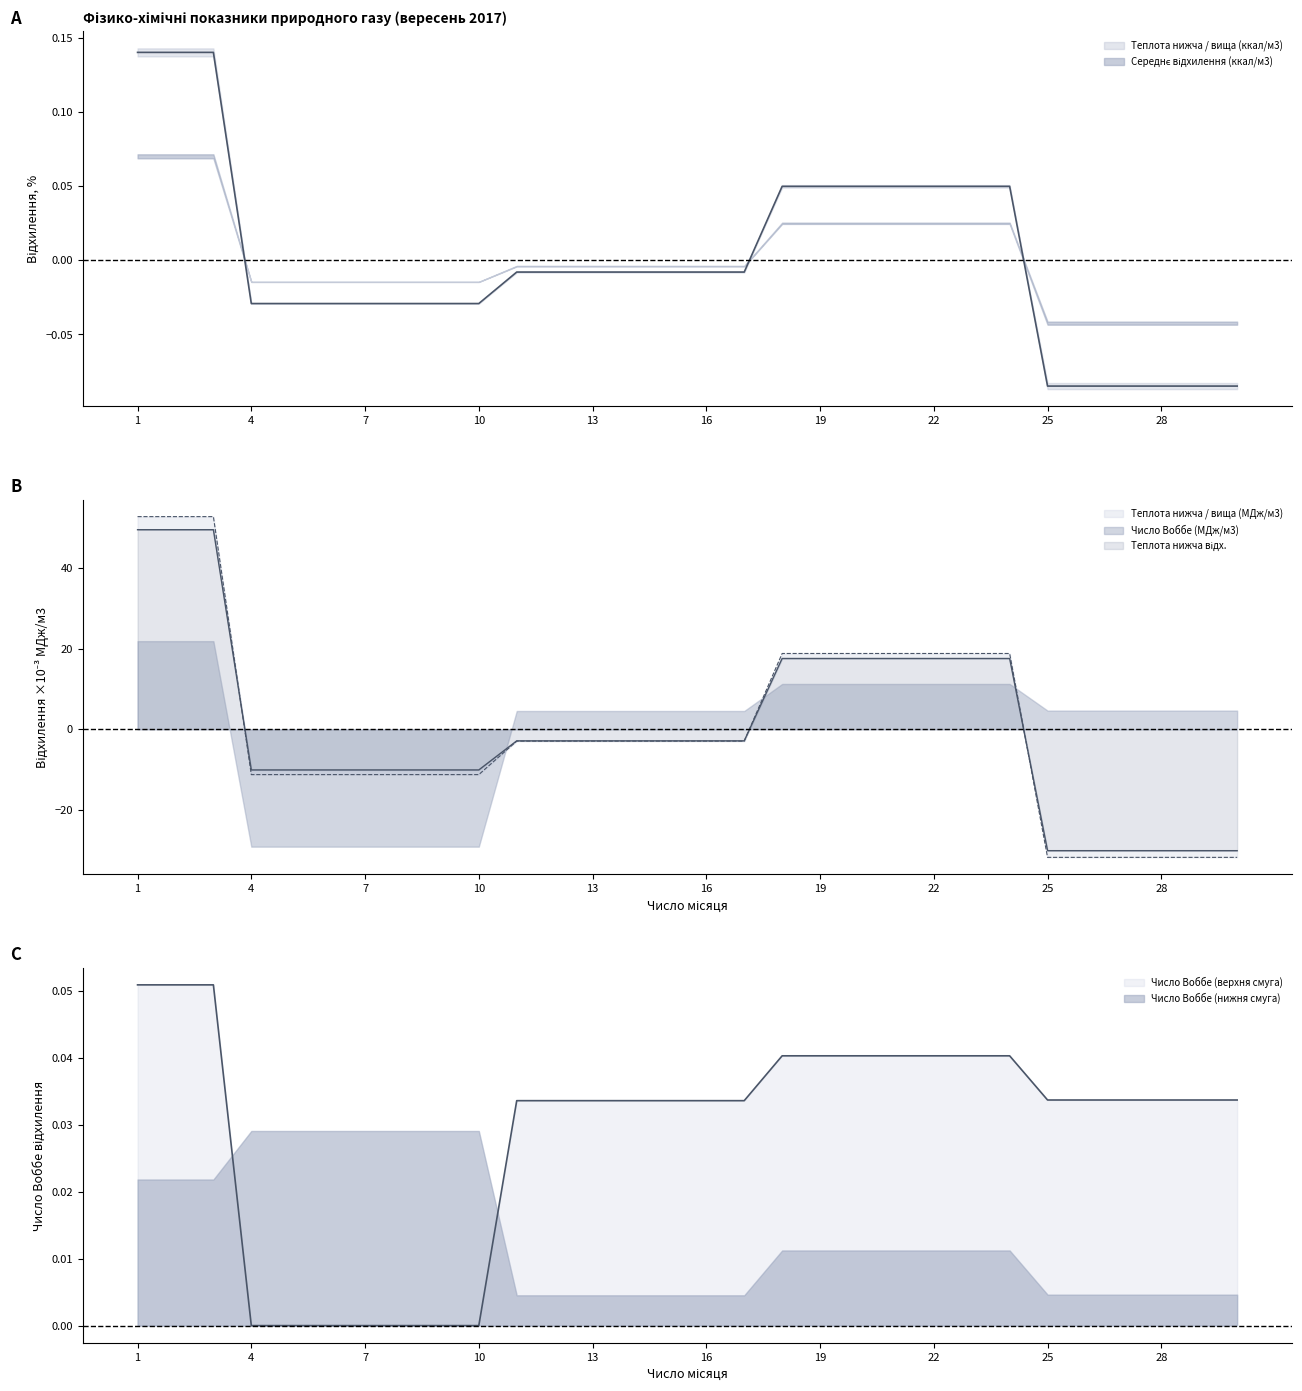

At which category does the chart reach its minimum across all series?

25